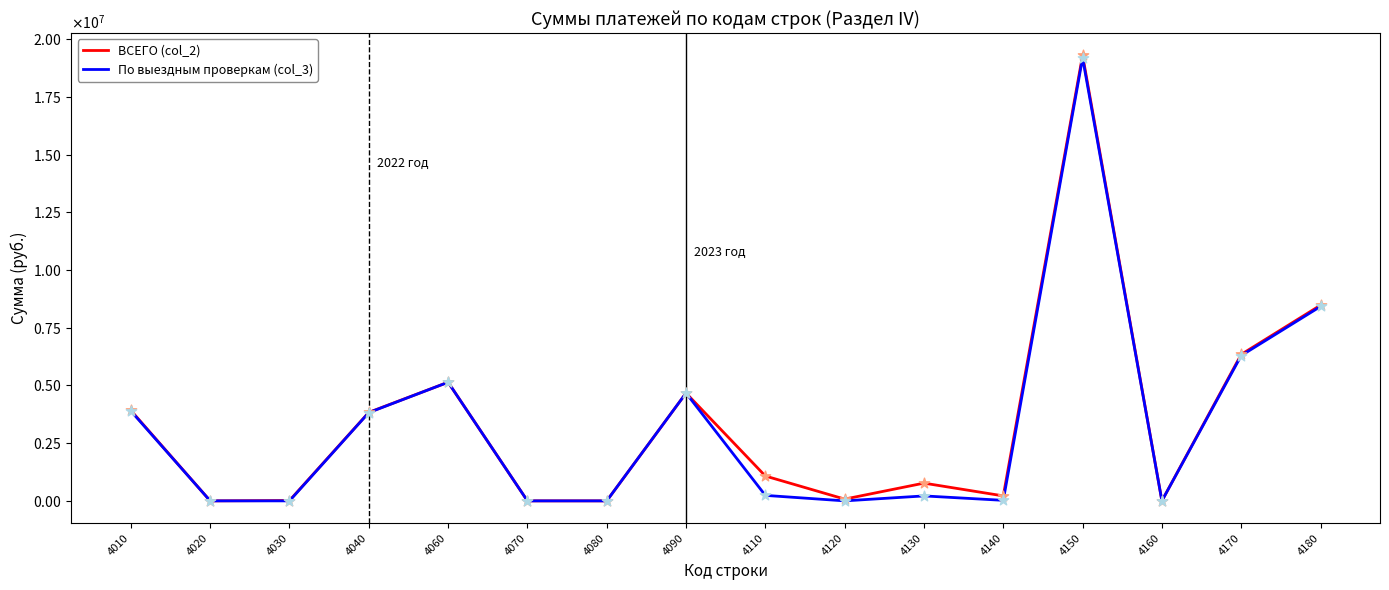

What are all the series names shown in the legend?

ВСЕГО (col_2), По выездным проверкам (col_3)